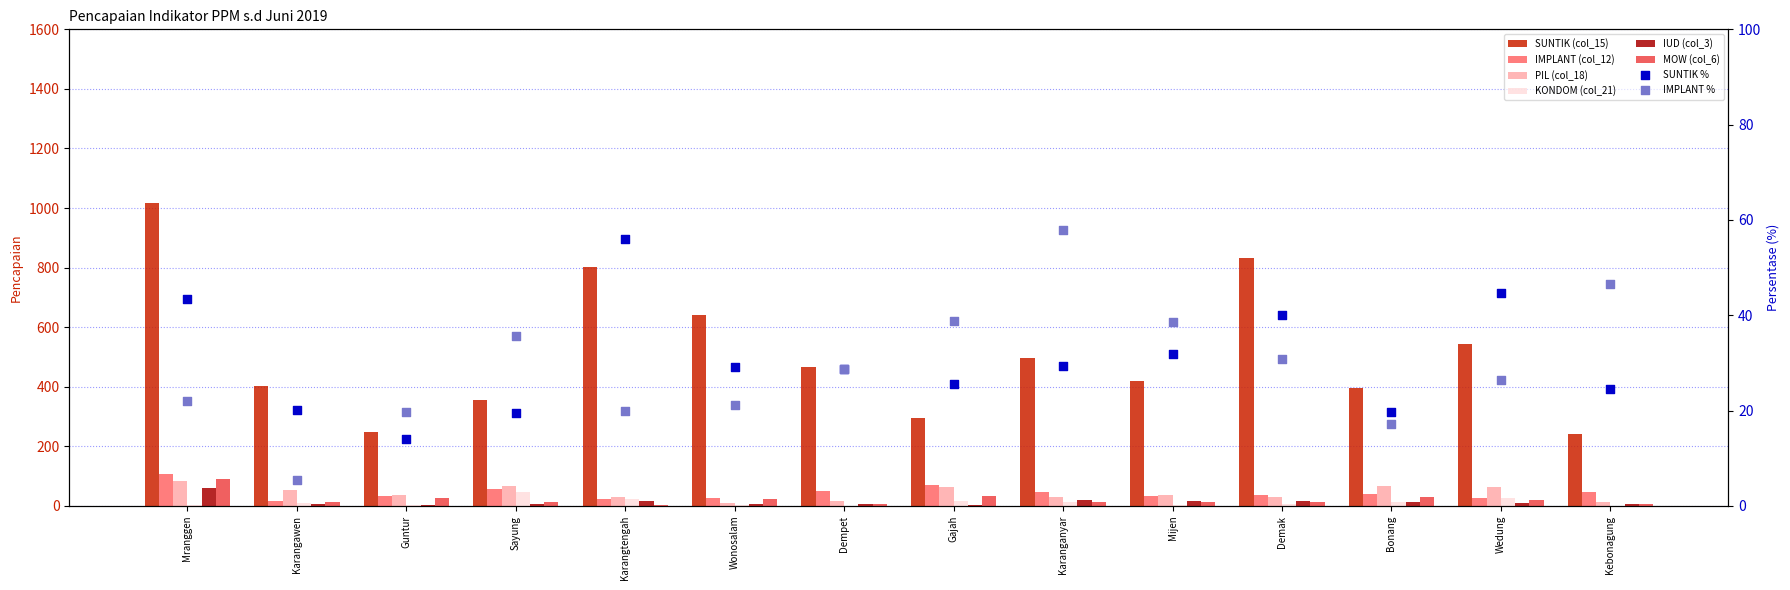

Which series contains the highest Y value?

SUNTIK (col_15)